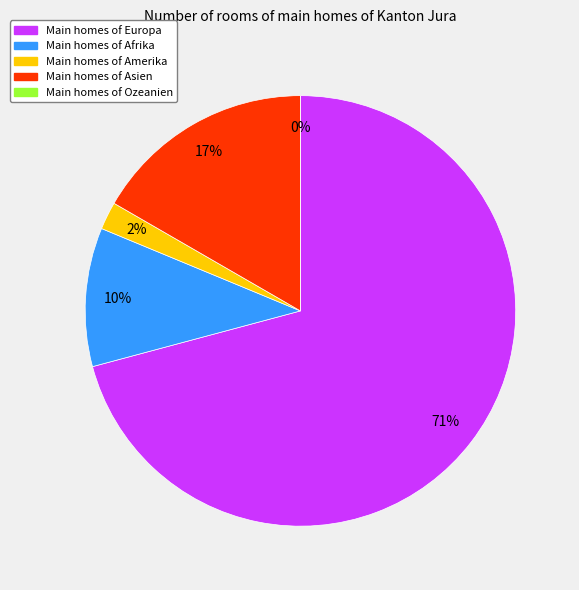

Rank the categories by value from lowest to highest.

Ozeanien, Amerika, Afrika, Asien, Europa